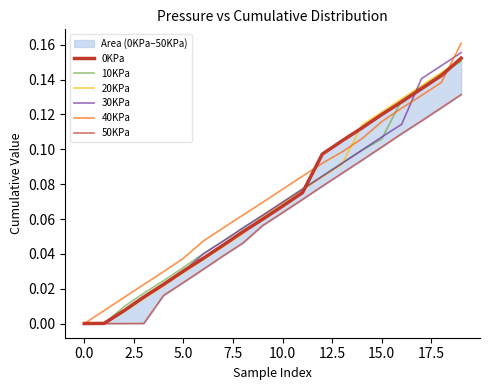

Does the chart display data point markers on the line(s)?

No